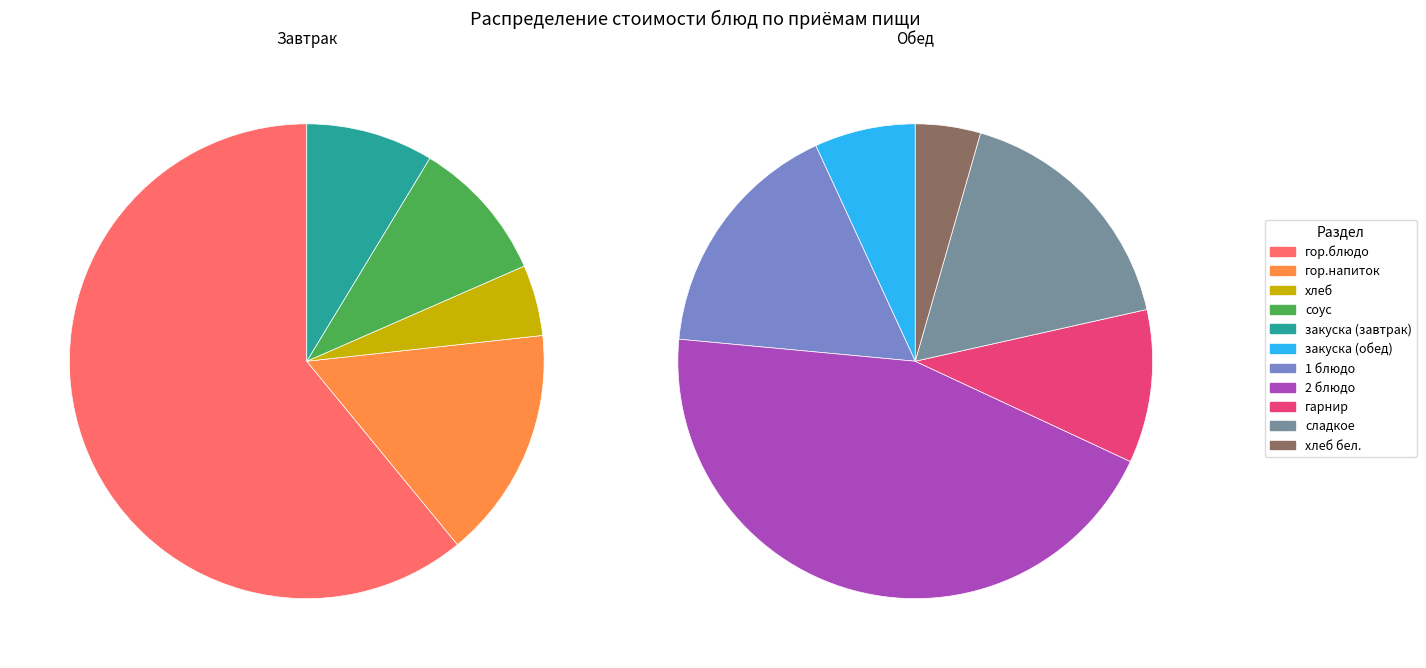

How many segments does this pie chart have?

11